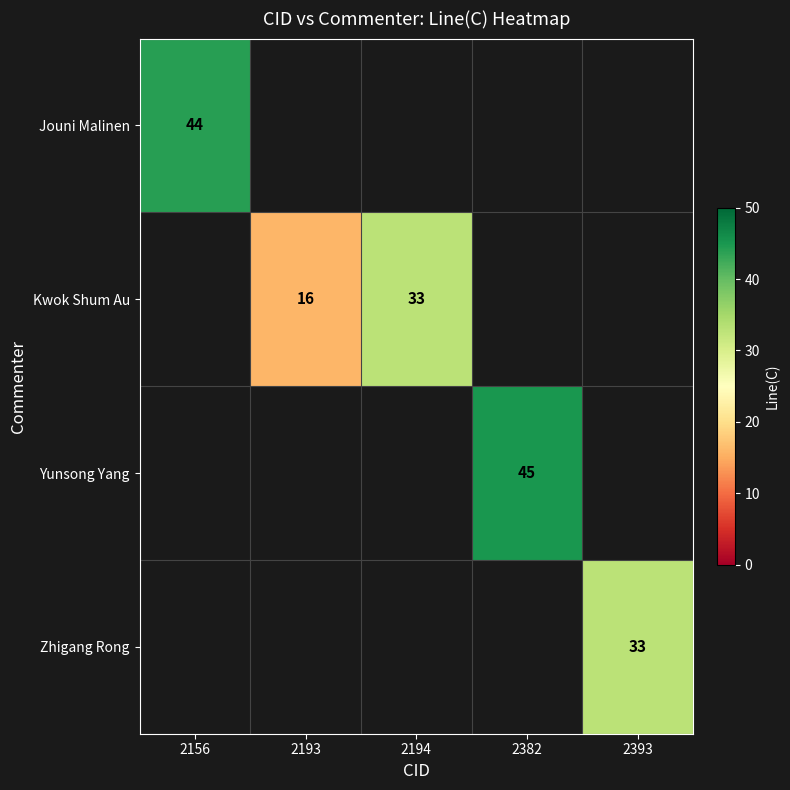

What is the sum of the Kwok Shum Au values at 2194 and 2193?

49